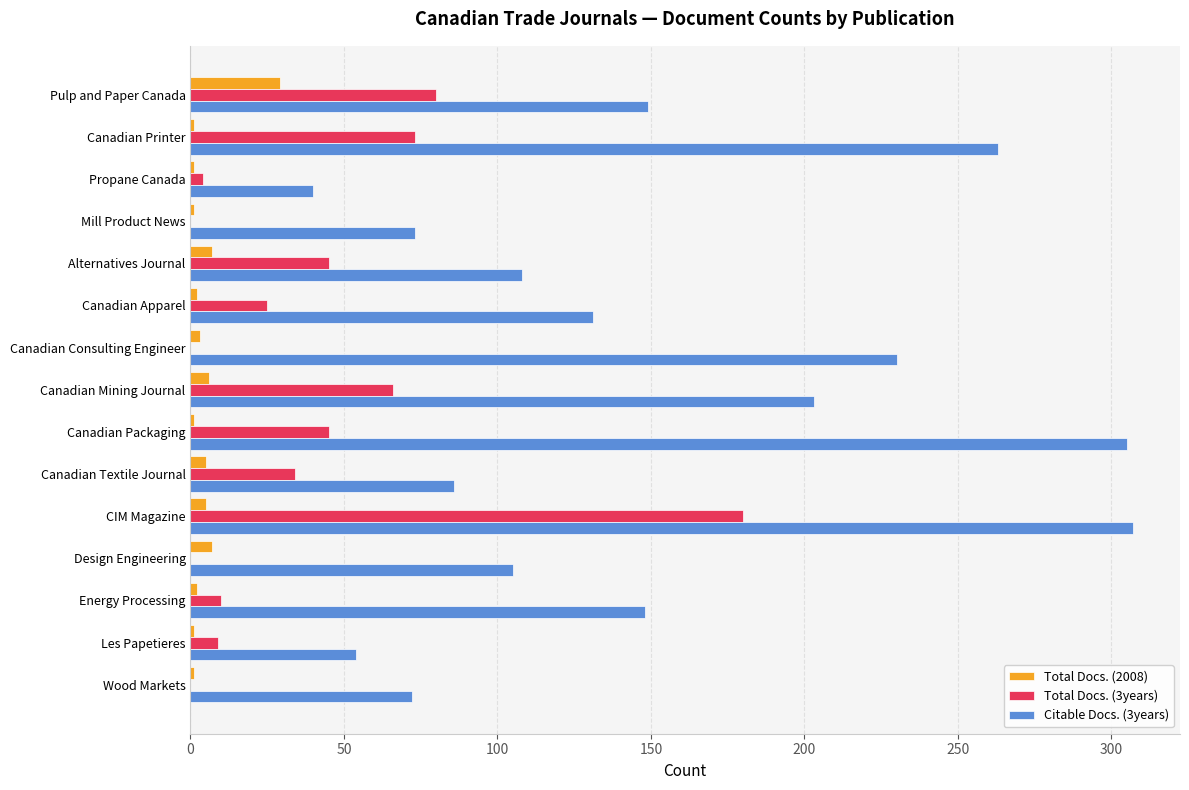

At which category is the sum across all series the highest?

CIM Magazine